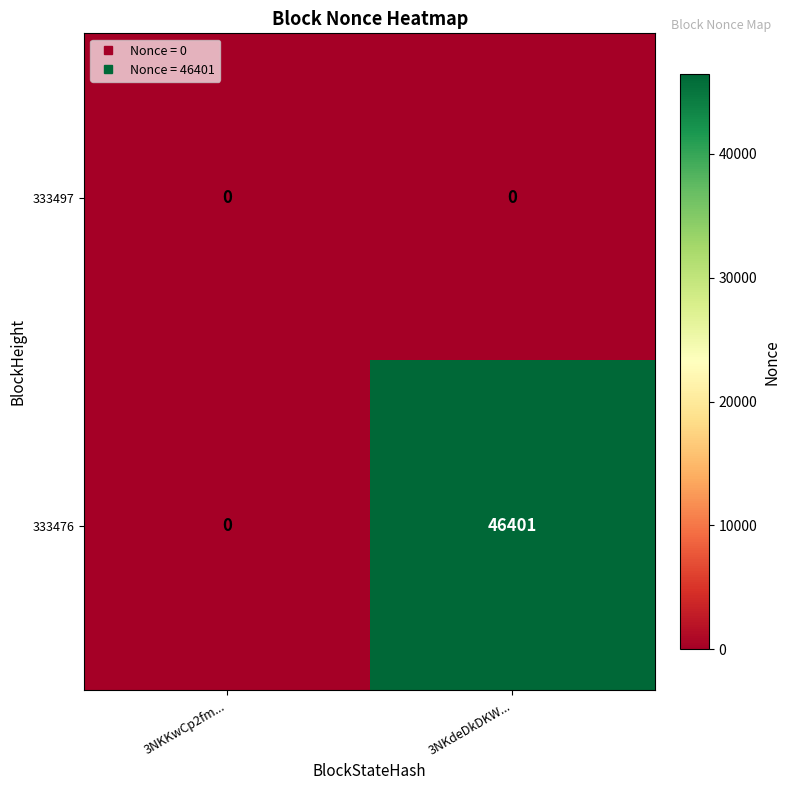

Between 3NKKwCp2fm... and 3NKdeDkDKW..., which series saw the biggest shift?

333476